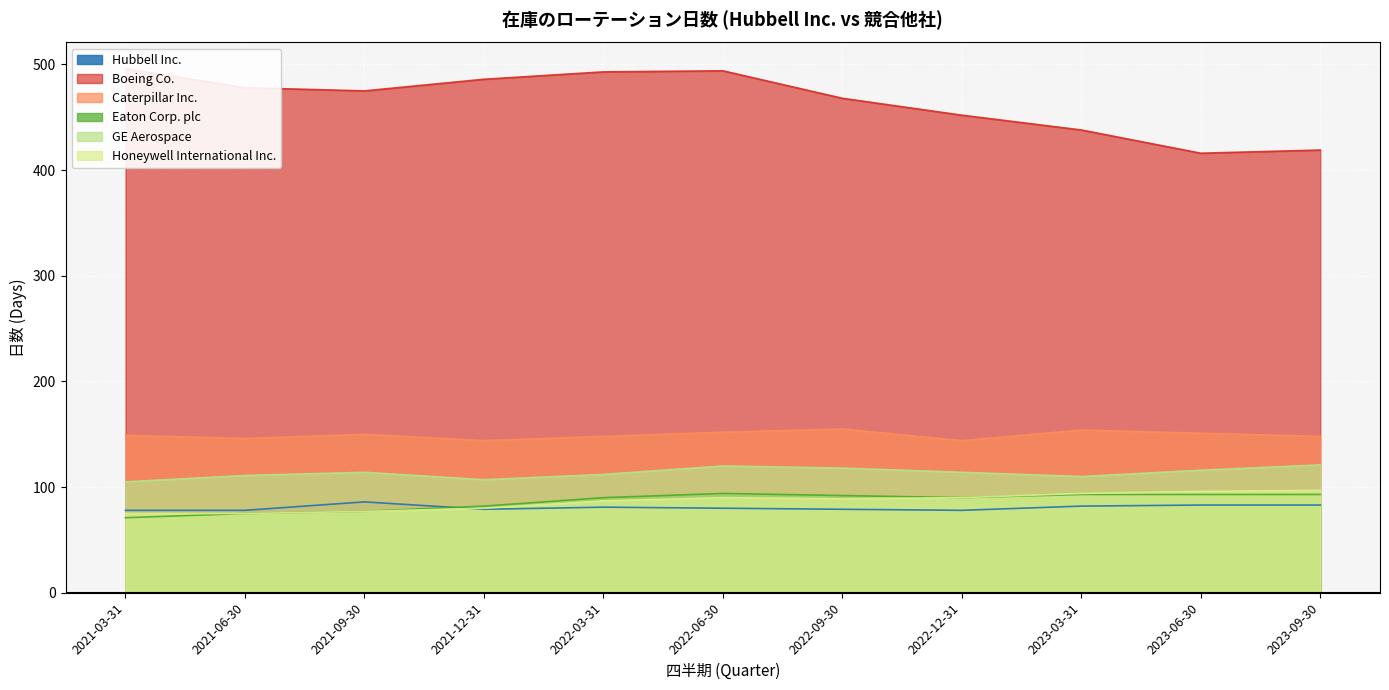

True or false: Eaton Corp. plc and GE Aerospace intersect in this chart.

False